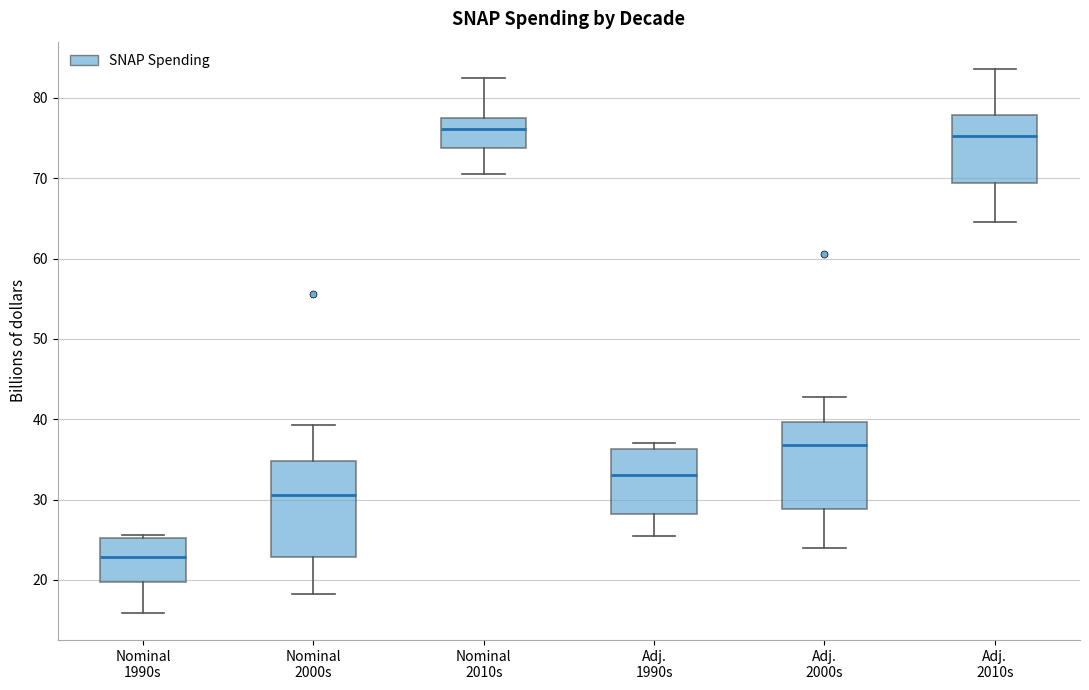

Which box's median line is the lowest?

Nominal 1990s